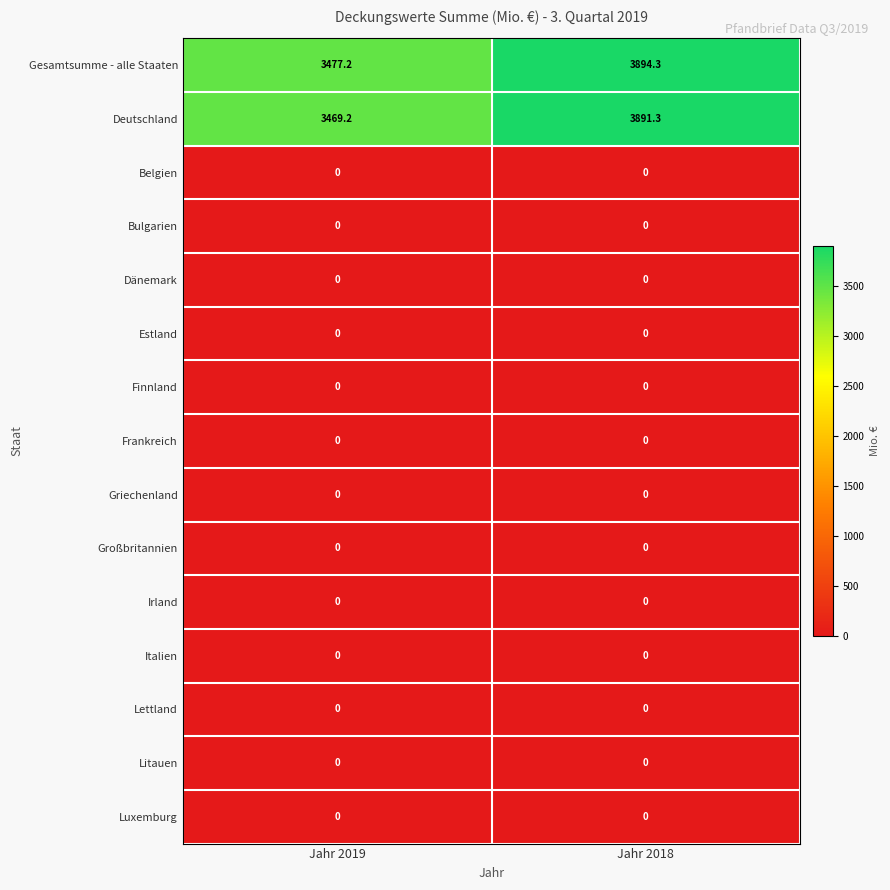

At which category is the sum across all series the highest?

Jahr 2018